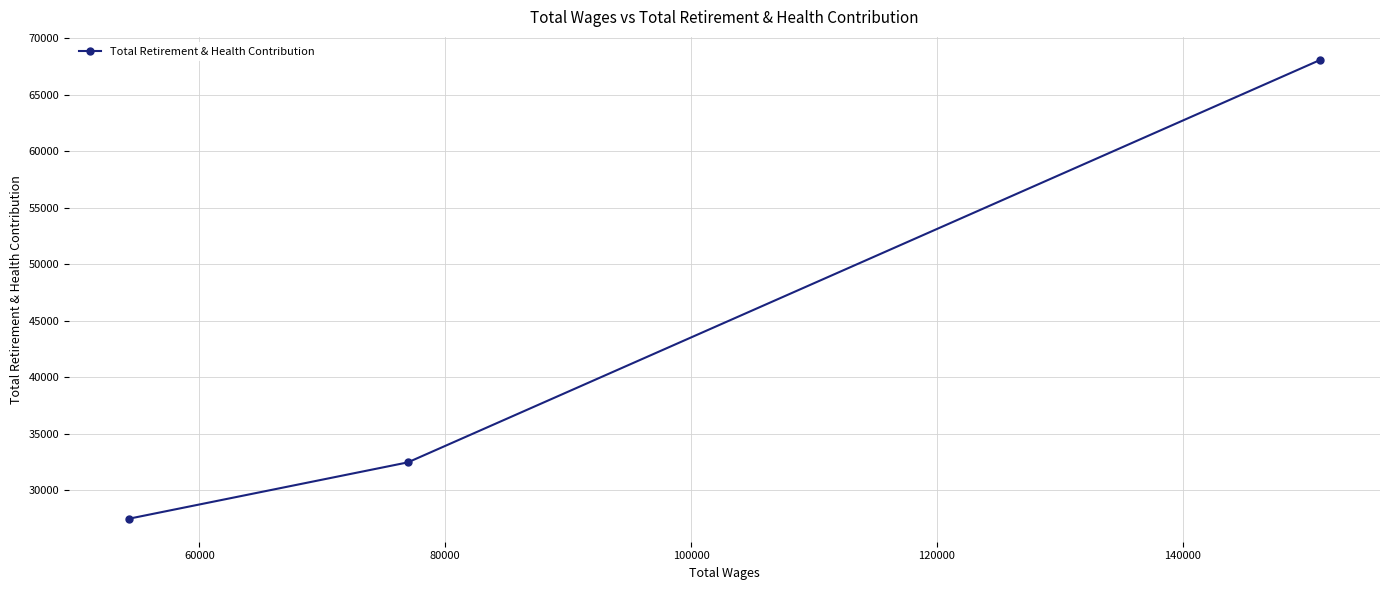

What is the maximum value shown in the chart?

68078